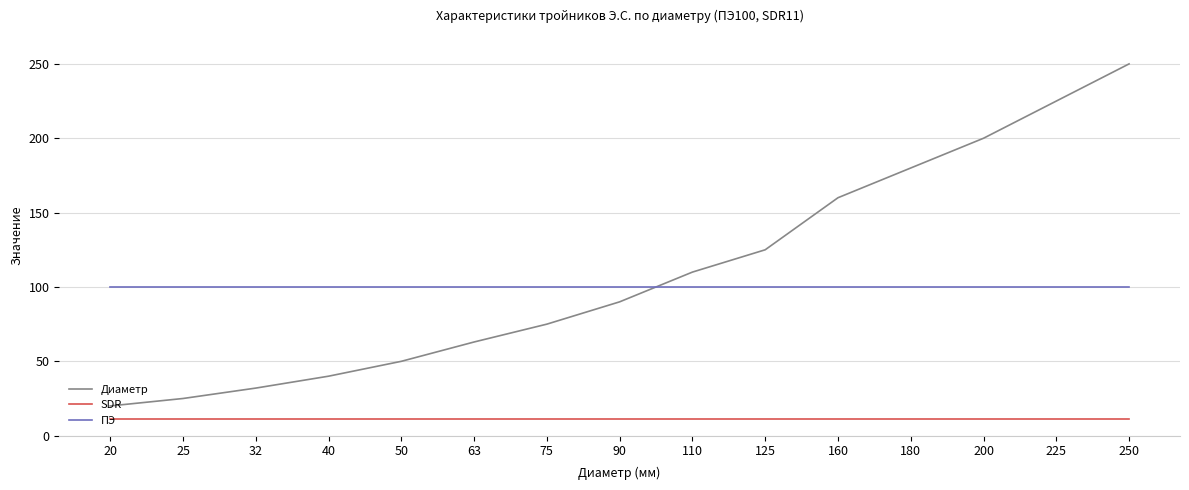

True or false: SDR and Диаметр intersect in this chart.

False